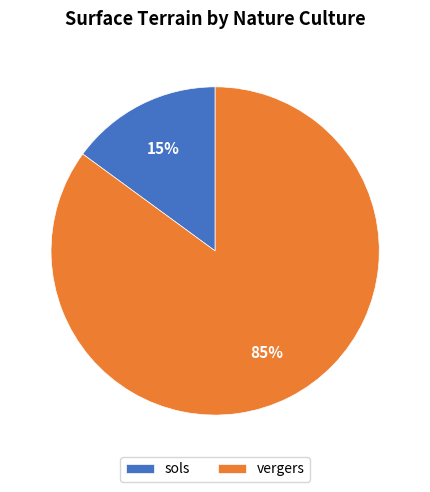

True or false: vergers accounts for 98% of the total.

False